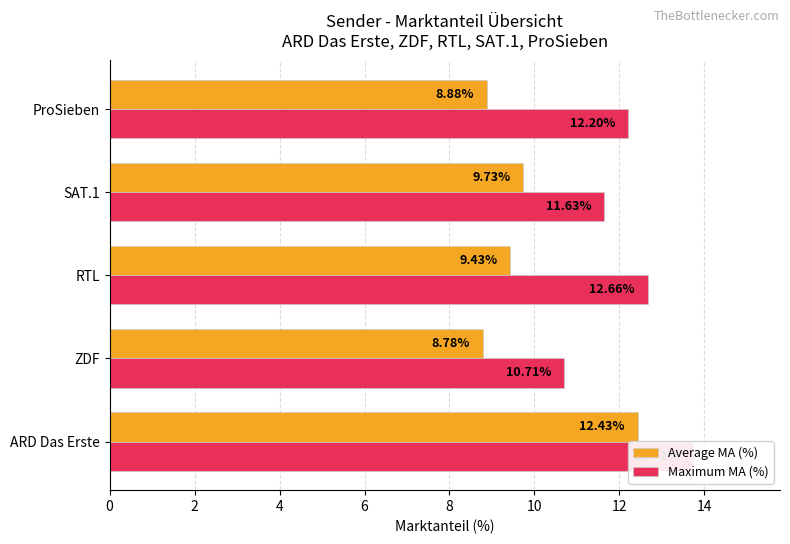

Is it true that Maximum MA (%) equals 10.7 at ZDF?

True